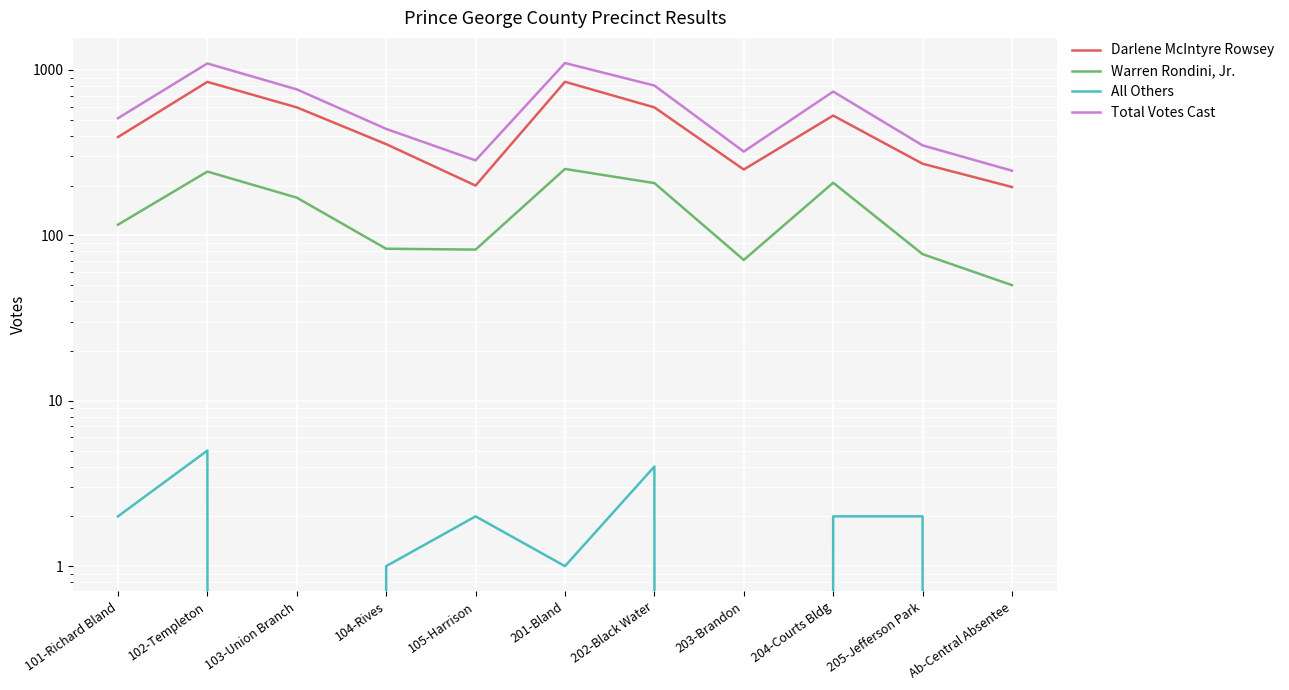

Reading right to left, transcribe all the data shown in this chart.

Darlene McIntyre Rowsey: 196	271	530	250	594	848	200	356	594	847	393
Warren Rondini, Jr.: 50	77	208	71	207	252	82	83	169	243	116
All Others: 0	2	2	0	4	1	2	1	0	5	2
Total Votes Cast: 246	350	740	321	805	1101	284	440	763	1095	511